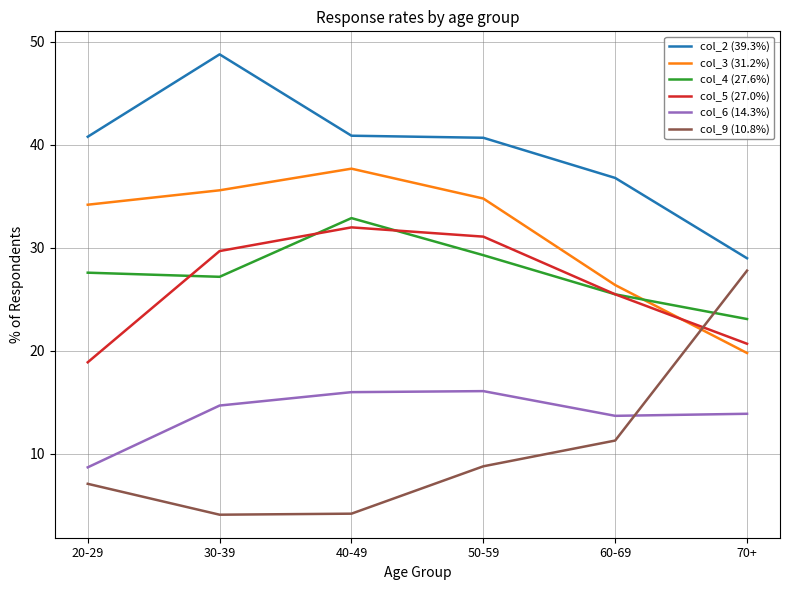

At which label does col_3 (31.2%) first exceed 34?

20-29